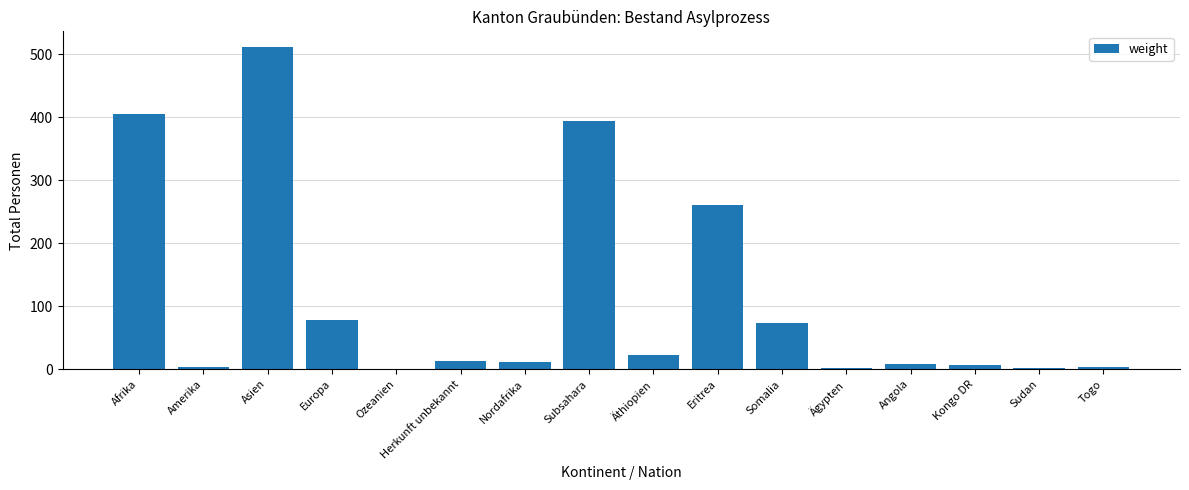

Does the chart contain stacked bars?

No